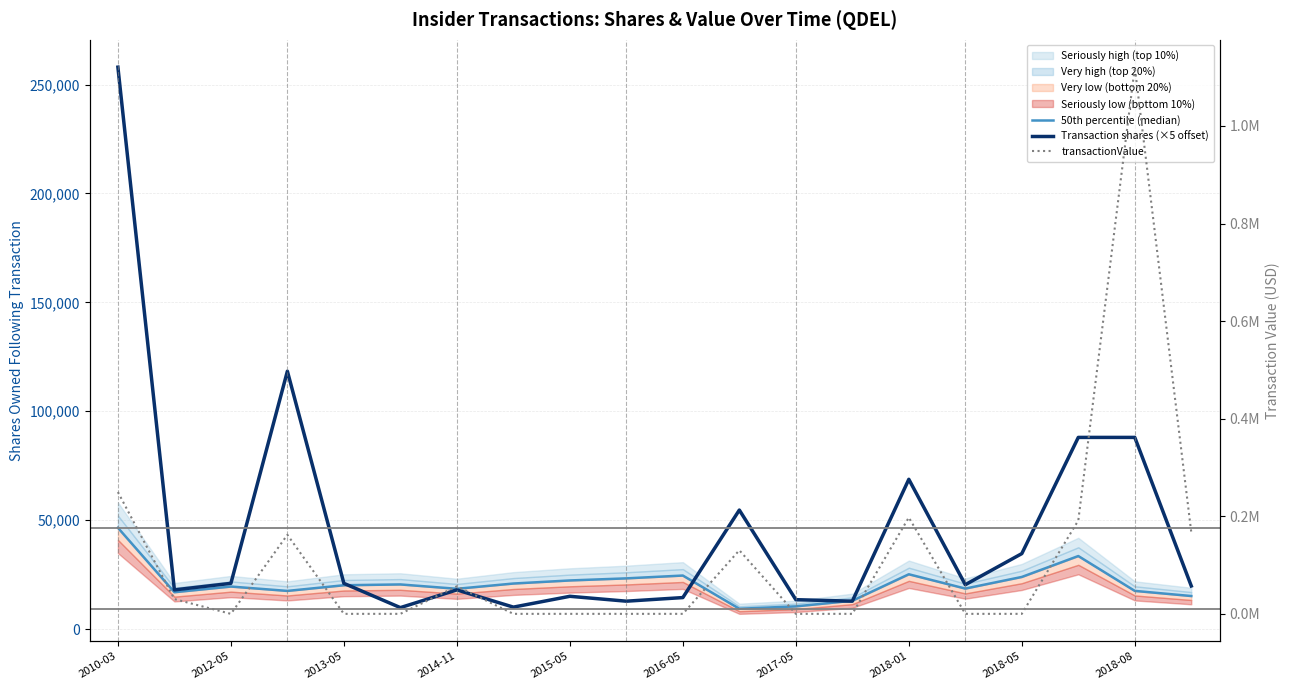

Rank the series at 19 from highest to lowest value.

transactionValue, Transaction shares (×5 offset), 50th percentile (median)